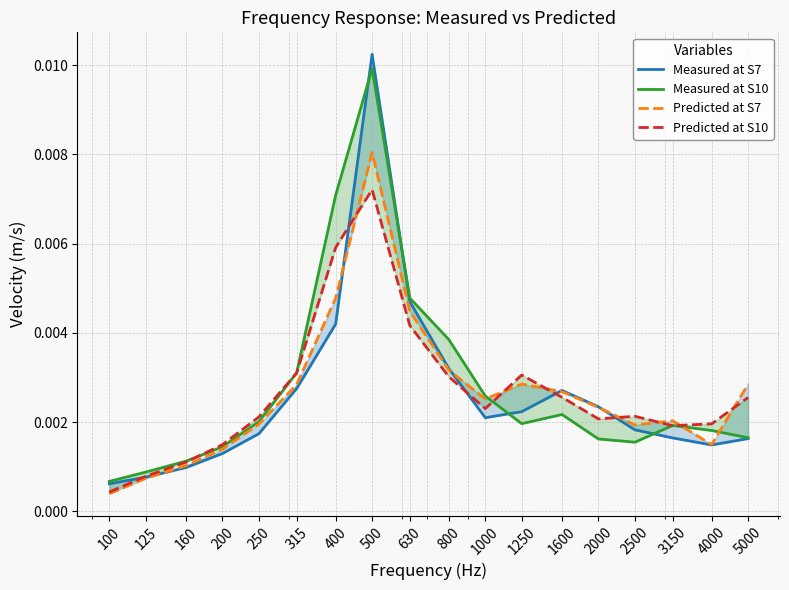

Reading left to right, what are all the values shown in this chart?

Measured at S7: 0.0	0.0	0.0	0.0	0.0	0.0	0.0	0.0	0.0	0.0	0.0	0.0	0.0	0.0	0.0	0.0	0.0	0.0
Measured at S10: 0.0	0.0	0.0	0.0	0.0	0.0	0.0	0.0	0.0	0.0	0.0	0.0	0.0	0.0	0.0	0.0	0.0	0.0
Predicted at S7: 0.0	0.0	0.0	0.0	0.0	0.0	0.0	0.0	0.0	0.0	0.0	0.0	0.0	0.0	0.0	0.0	0.0	0.0
Predicted at S10: 0.0	0.0	0.0	0.0	0.0	0.0	0.0	0.0	0.0	0.0	0.0	0.0	0.0	0.0	0.0	0.0	0.0	0.0